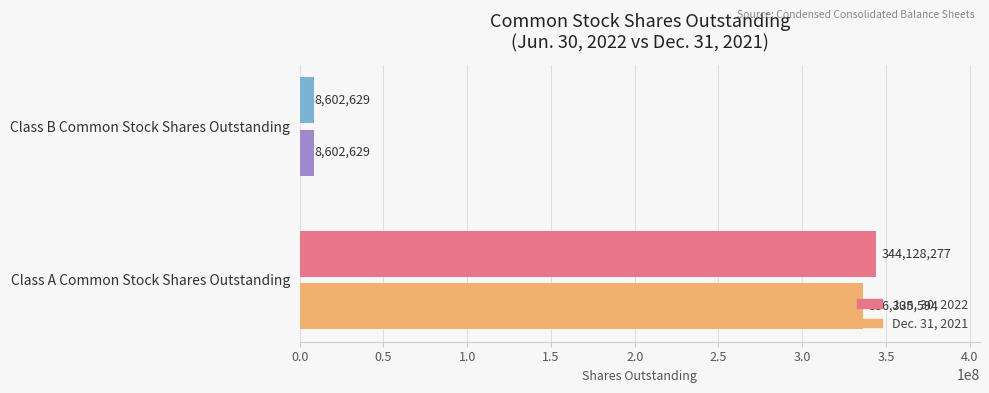

Reading left to right, extract all data points from this chart.

Jun. 30, 2022: Class A Common Stock Shares Outstanding=344128277	Class B Common Stock Shares Outstanding=8602629
Dec. 31, 2021: Class A Common Stock Shares Outstanding=336335594	Class B Common Stock Shares Outstanding=8602629